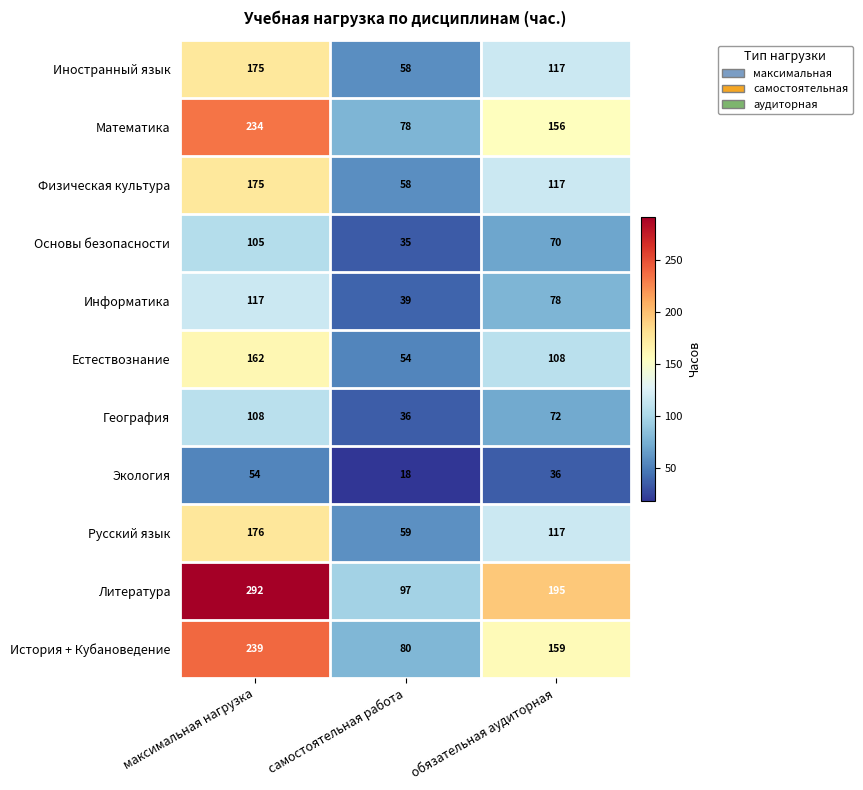

What is the average value of the Русский язык series?

117